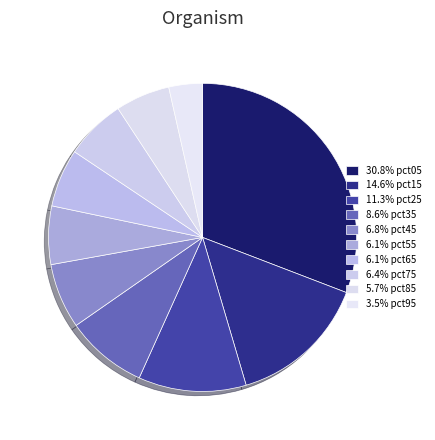

How many slices are in this pie chart?

10